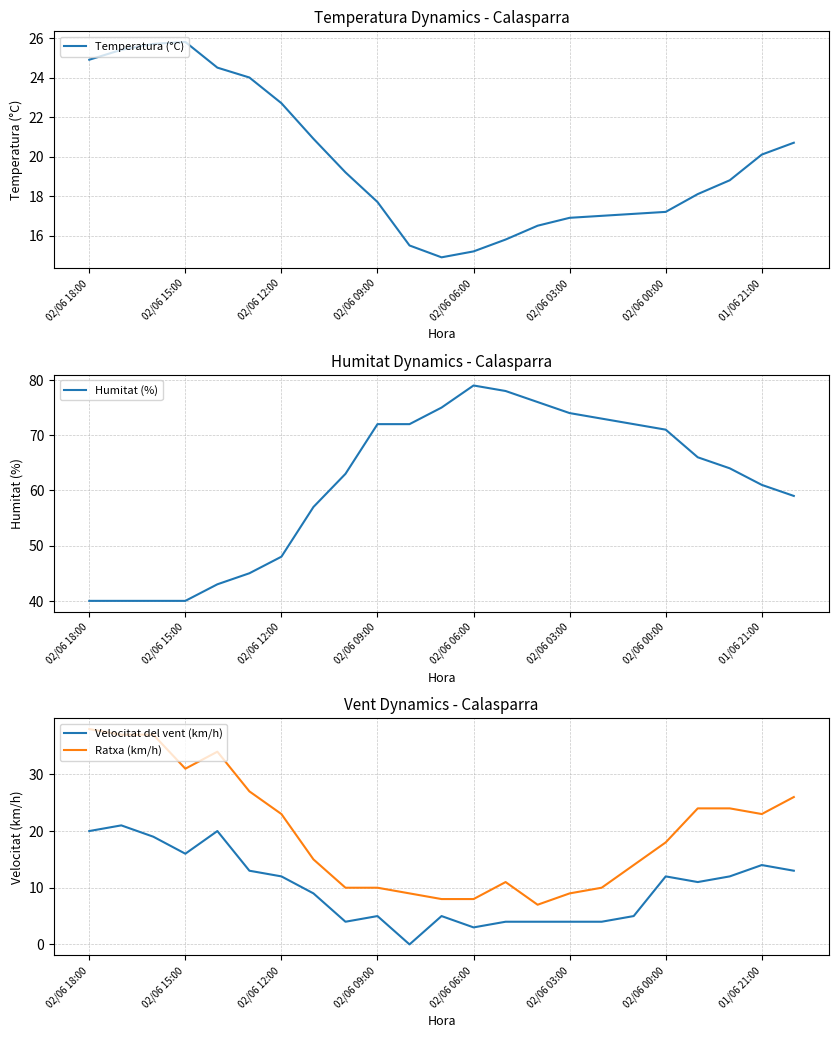

At how many categories does at least one series exceed 78?

1